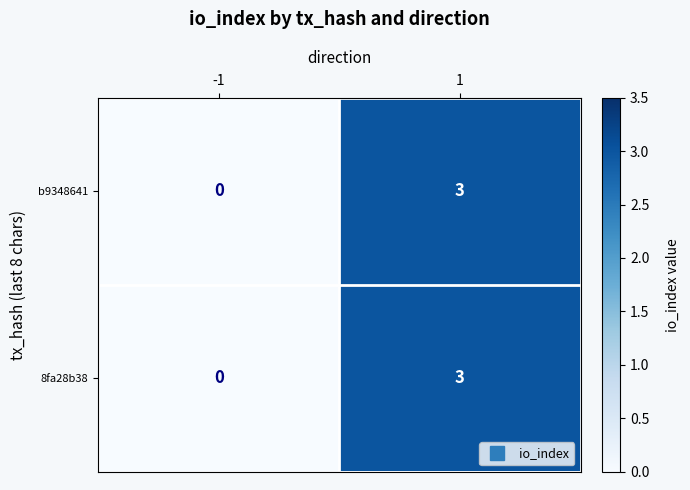

Reading left to right, extract all data points from this chart.

b9348641: 0	3
8fa28b38: 0	3